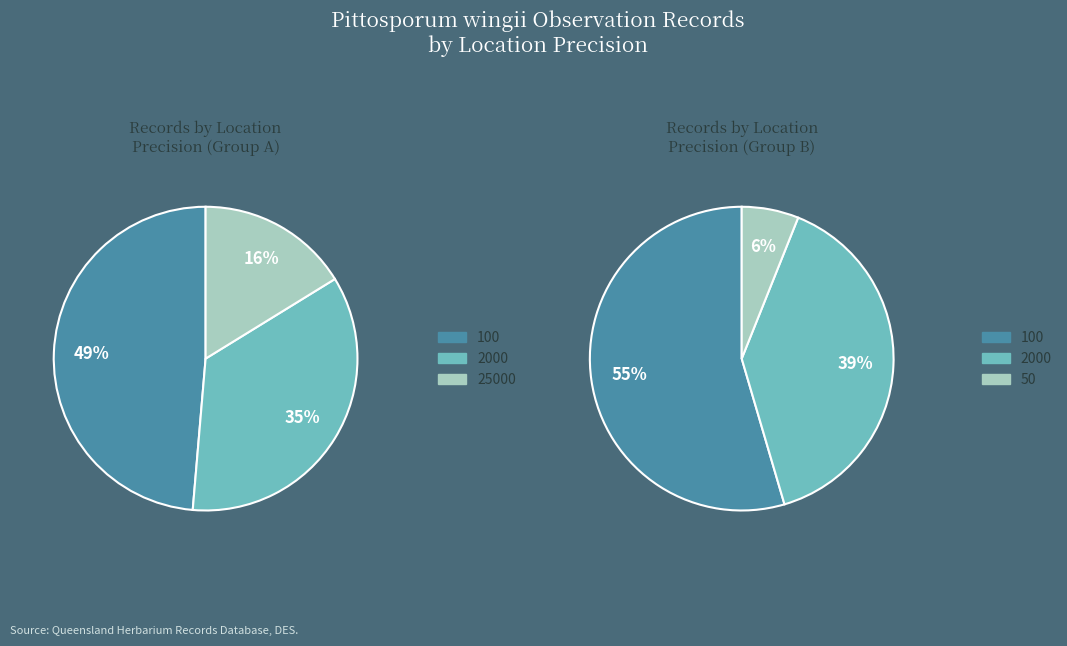

Which has a higher value, 100 or 25000?

100